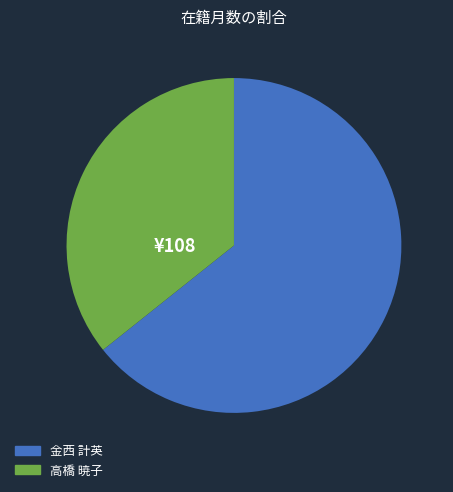

How many slices are in this pie chart?

2